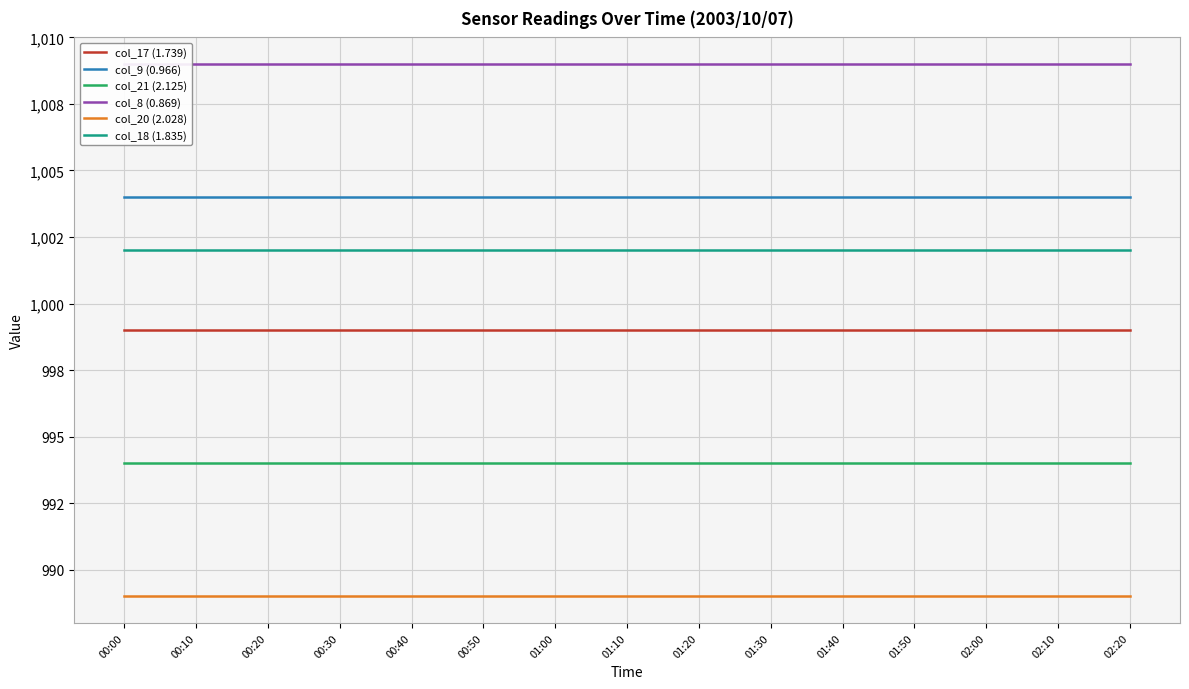

Which category has the highest value in the col_17 (1.739) series?

00:00